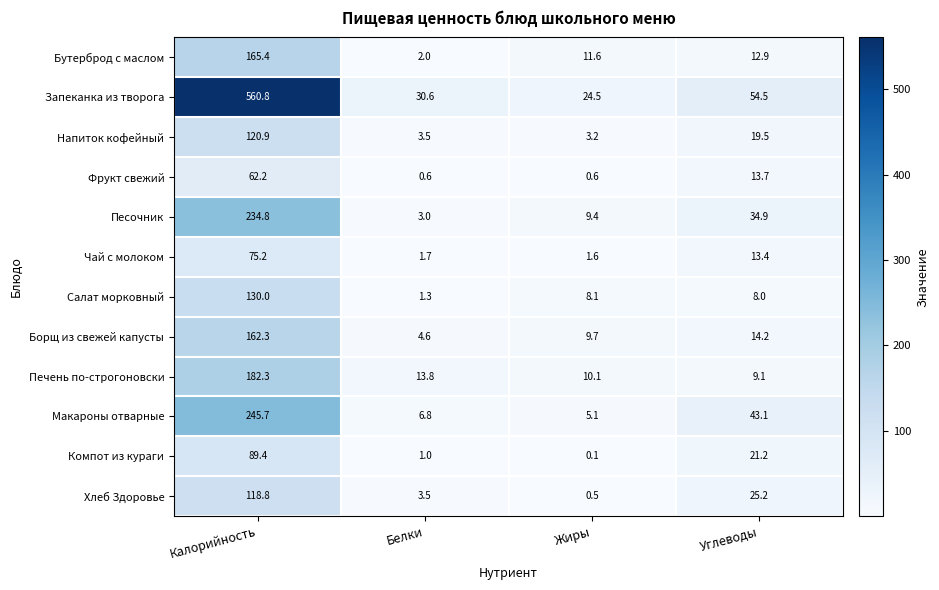

Which category has the lowest value across all series?

Жиры